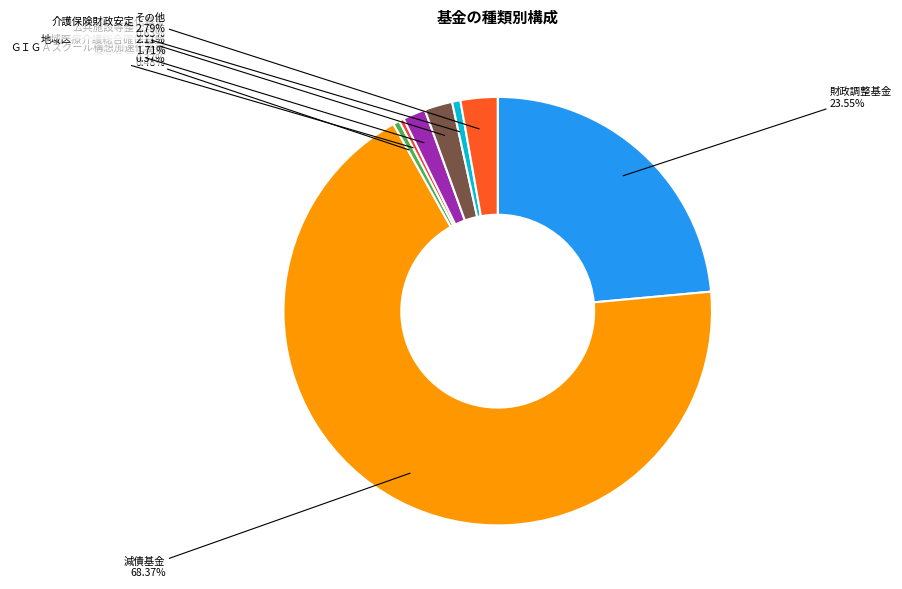

What is the majority slice?

減債基金